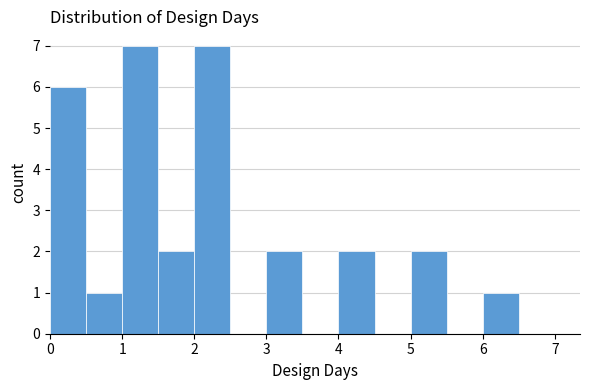

Reading left to right, transcribe this chart: for each bar, give the range it covers on the x-axis and its height. The values are not printed on the chart, so give them approximately, as read against the axis.

0.0 to 0.5: 6
0.5 to 1.0: 1
1.0 to 1.5: 7
1.5 to 2.0: 2
2.0 to 2.5: 7
2.5 to 3.0: 0
3.0 to 3.5: 2
3.5 to 4.0: 0
4.0 to 4.5: 2
4.5 to 5.0: 0
5.0 to 5.5: 2
5.5 to 6.0: 0
6.0 to 6.5: 1
6.5 to 7.0: 0